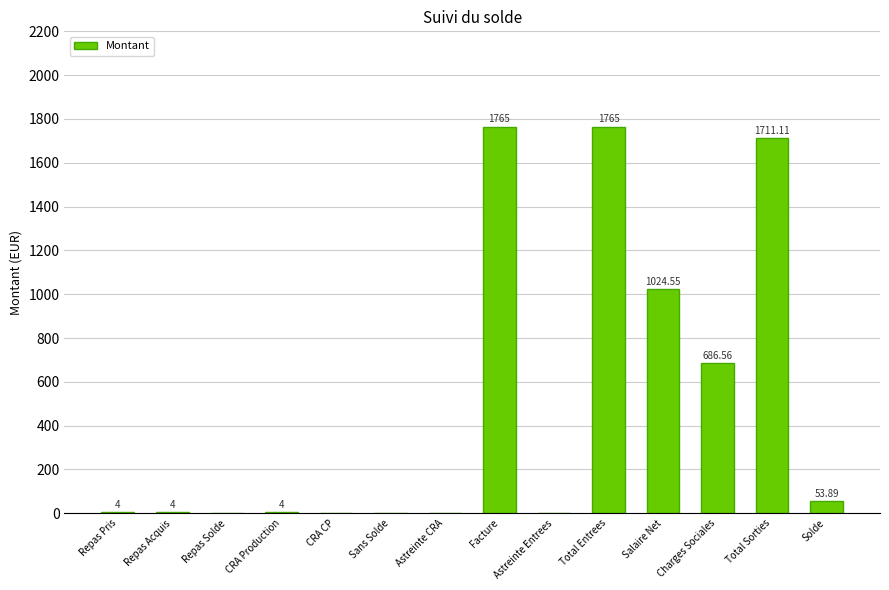

How many positive values are there?

9